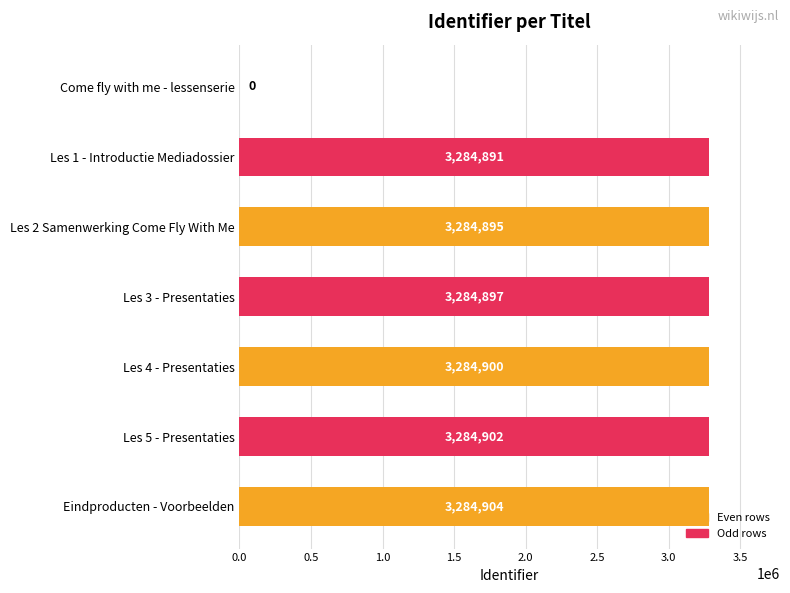

At which label is the value closest to 1642452?

Les 1 - Introductie Mediadossier